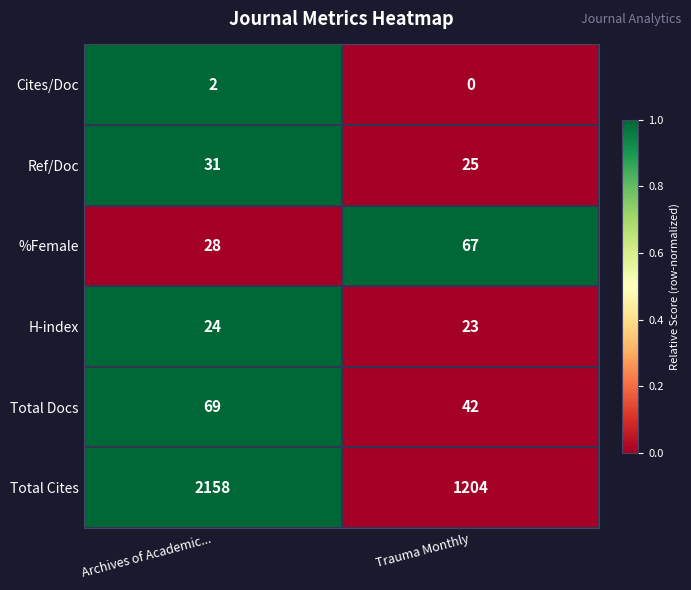

Reading right to left, what are all the values shown in this chart?

Cites/Doc: Trauma Monthly=0	Archives of Academic...=2
Ref/Doc: Trauma Monthly=25	Archives of Academic...=31
%Female: Trauma Monthly=67	Archives of Academic...=28
H-index: Trauma Monthly=23	Archives of Academic...=24
Total Docs: Trauma Monthly=42	Archives of Academic...=69
Total Cites: Trauma Monthly=1204	Archives of Academic...=2158